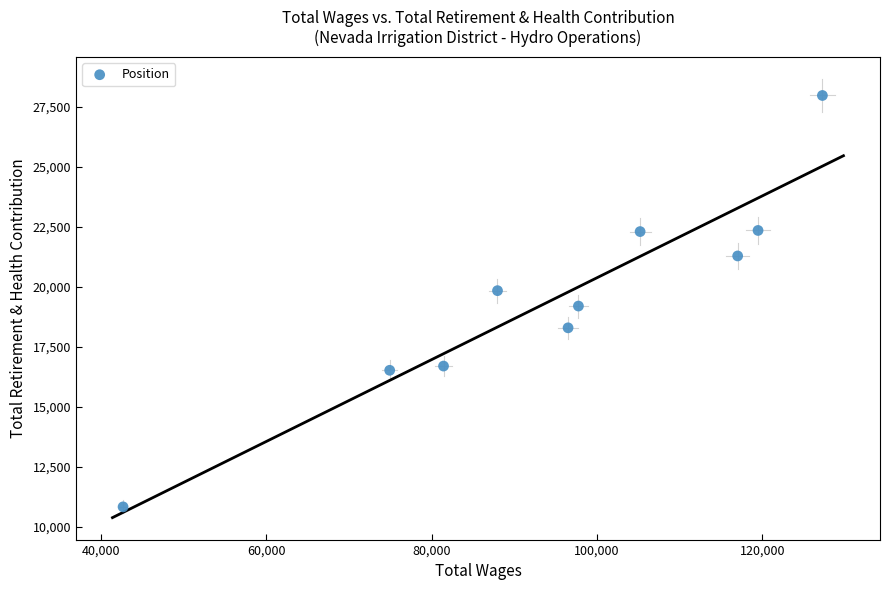

What is the range of Y values (max minus min)?

17136